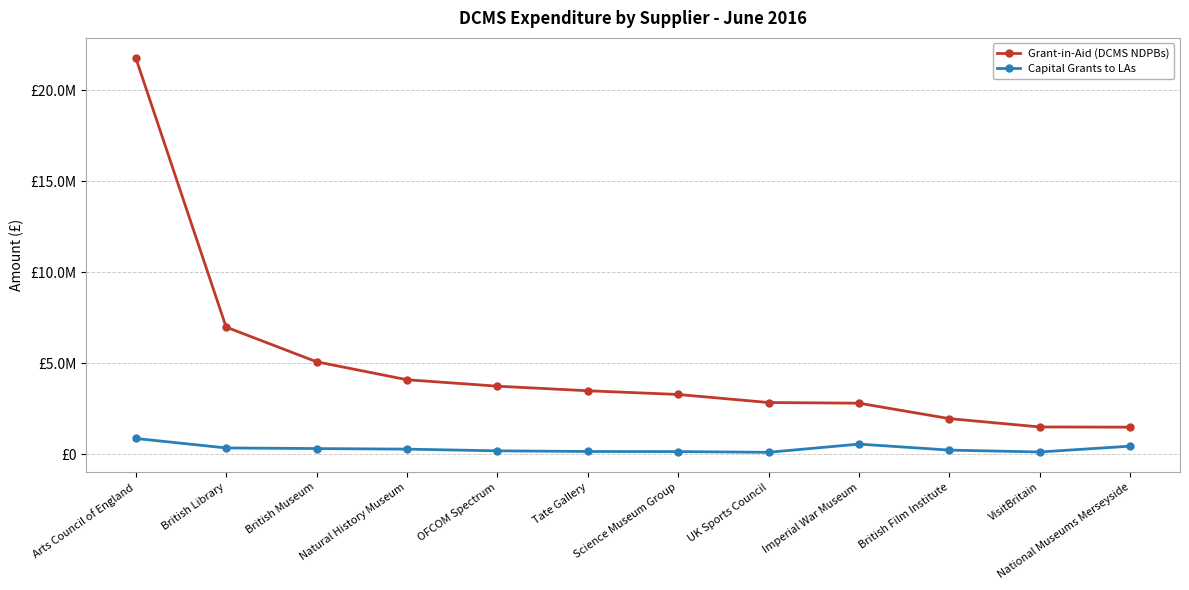

What is the label of the 8th point from the left?

UK Sports Council